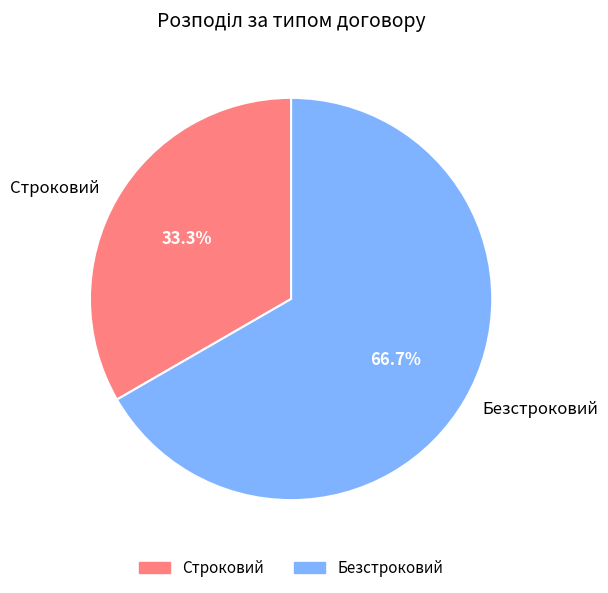

The Строковий slice represents 21% of the pie. True or false?

False